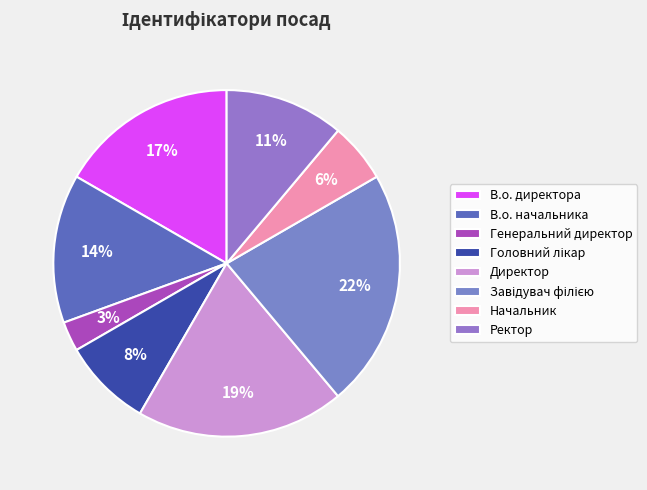

Combined, what portion of the pie is Начальник and Директор?

25.0%